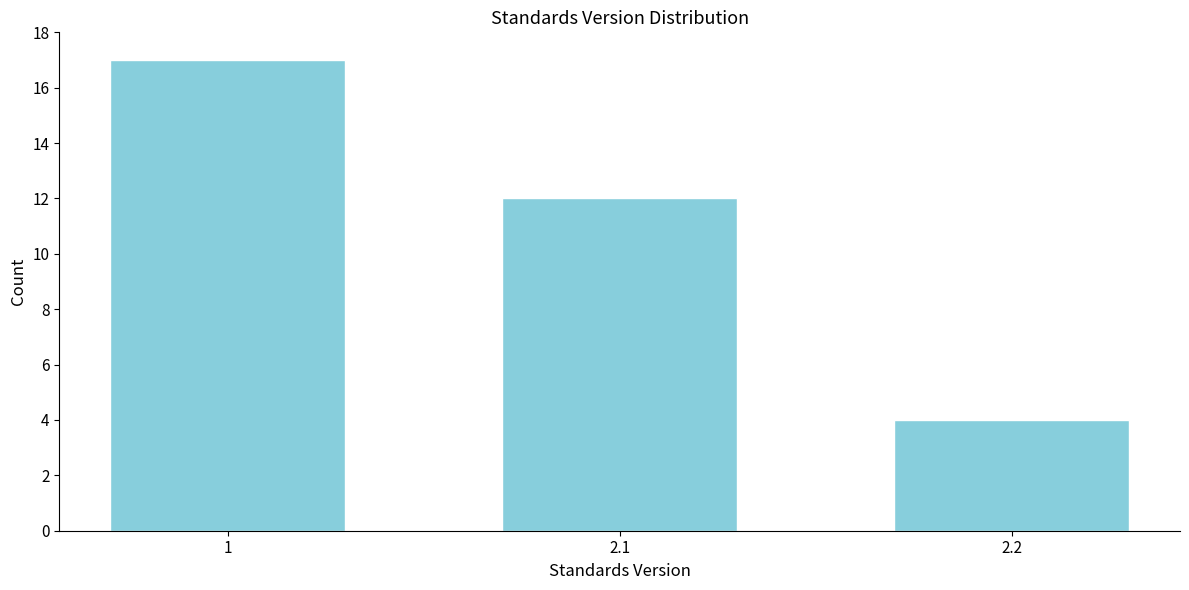

Reading right to left, extract all data points from this chart.

2.2=4	2.1=12	1=17